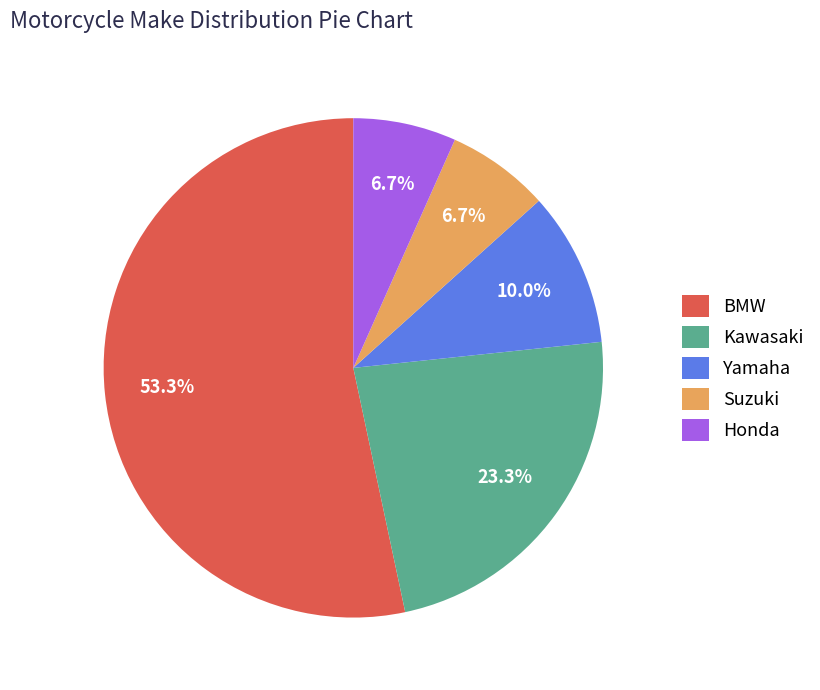

Is BMW the majority of the pie?

Yes